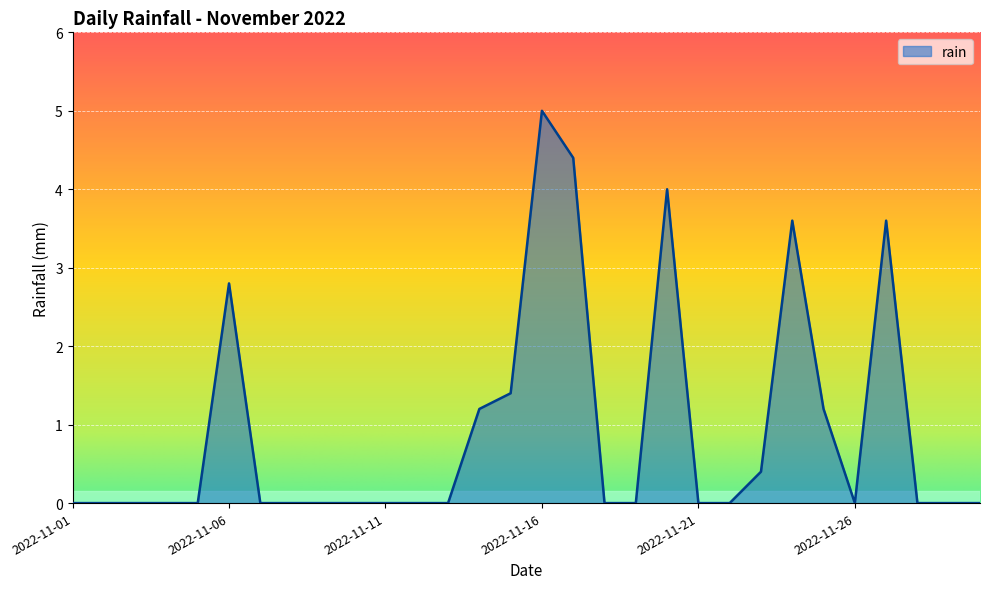

What is the greatest value displayed?

5.0